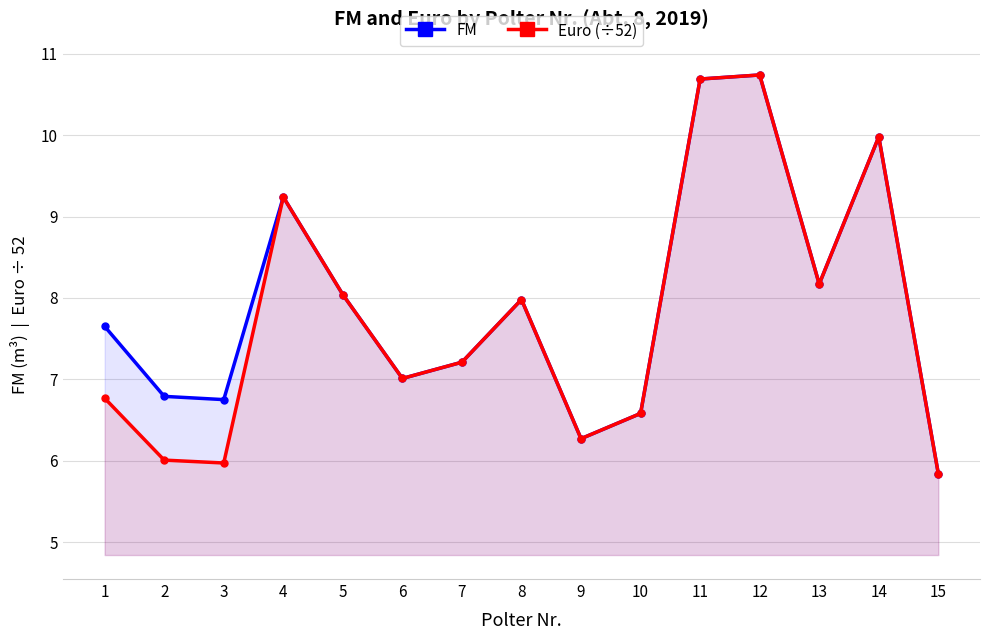

What is the difference between the FM values at 7 and 4?

2.0